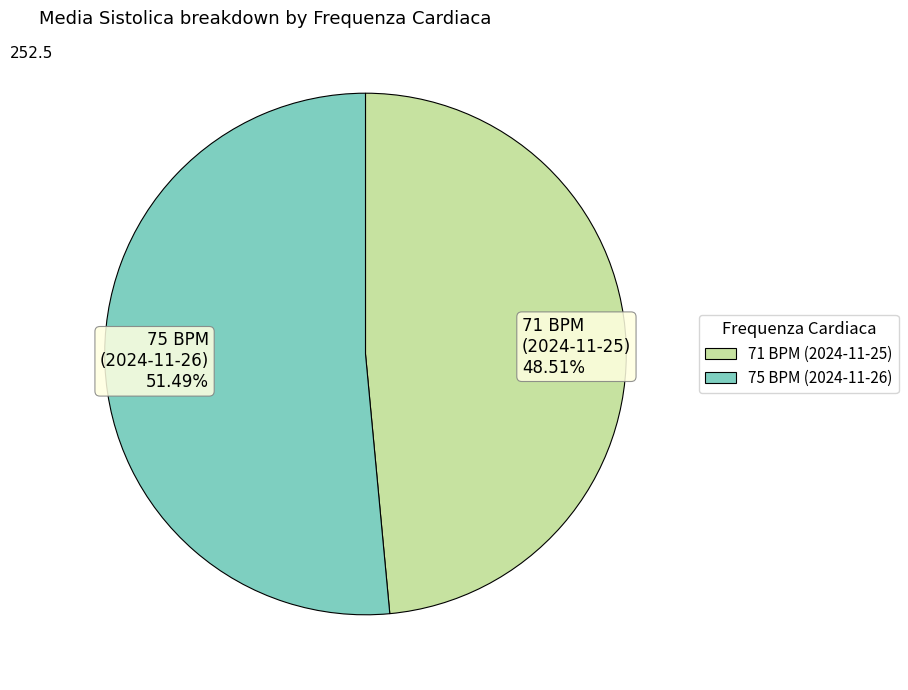

To the nearest percent, what is the combined percentage of 71 BPM (2024-11-25) and 75 BPM (2024-11-26)?

100%